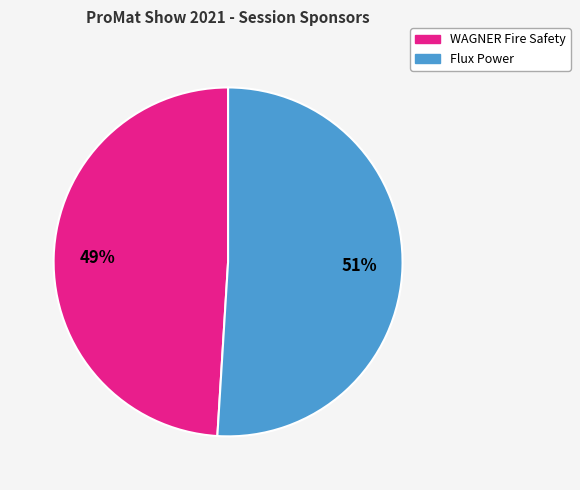

Do Flux Power and WAGNER Fire Safety together represent more than half of the pie?

Yes